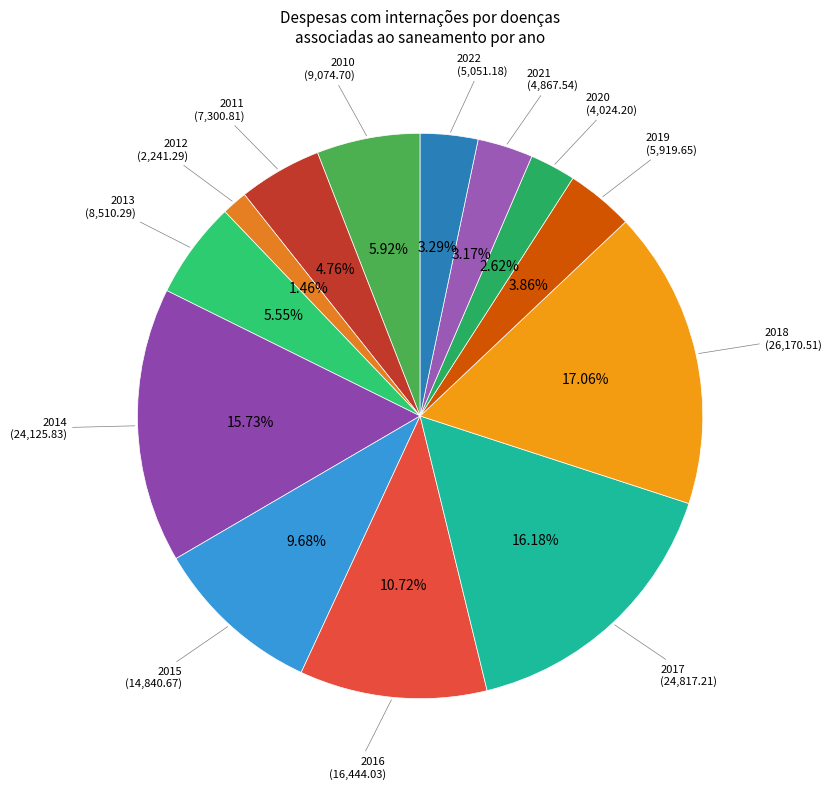

Count the number of slices in the pie.

13